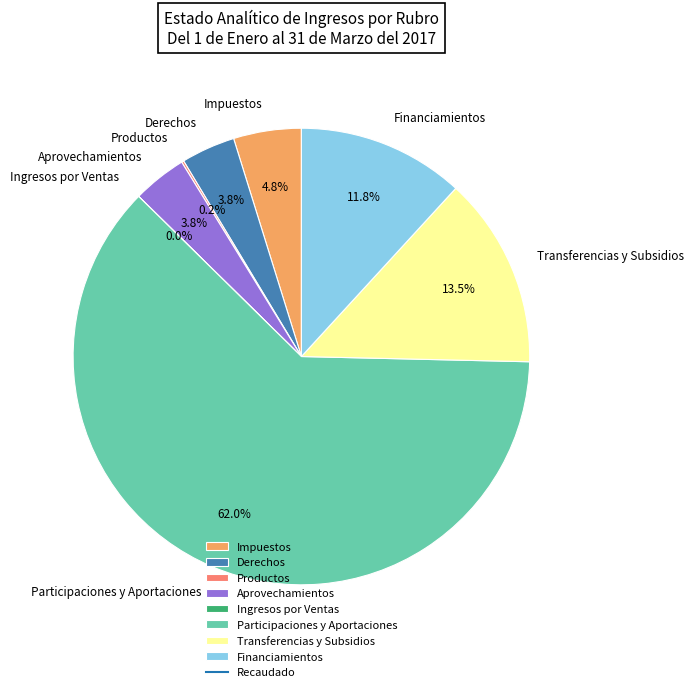

To the nearest percent, what is the difference between the Transferencias y Subsidios and Derechos slice percentages?

10%